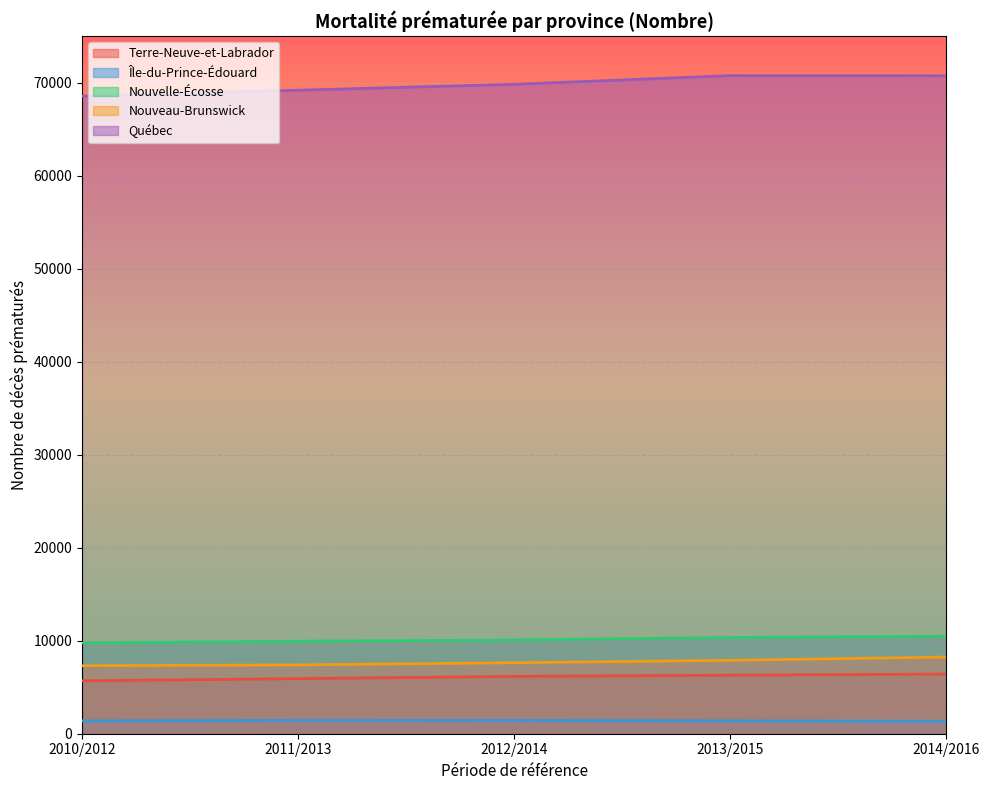

What are all the series names shown in the legend?

Terre-Neuve-et-Labrador, Île-du-Prince-Édouard, Nouvelle-Écosse, Nouveau-Brunswick, Québec